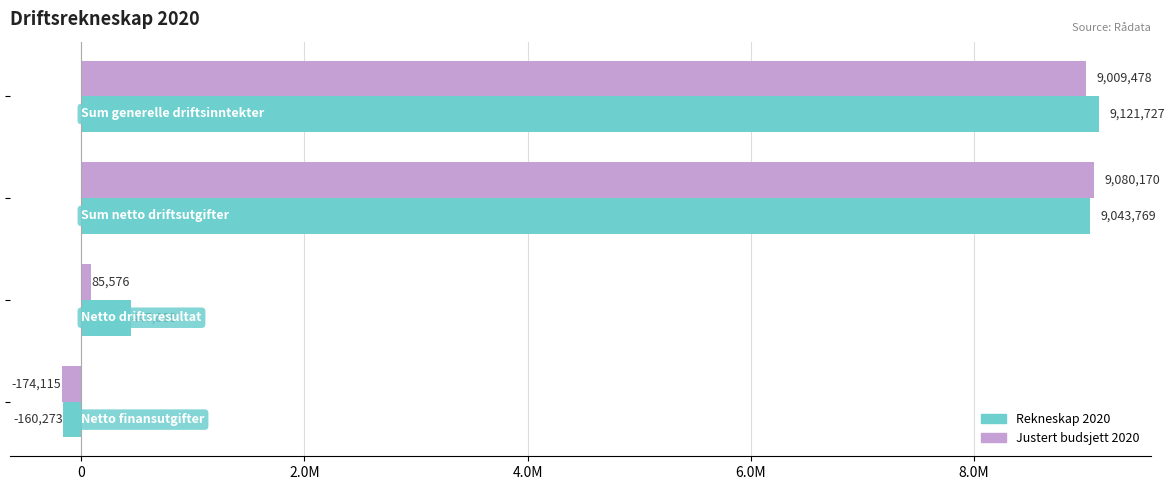

What are all the series names shown in the legend?

Rekneskap 2020, Justert budsjett 2020